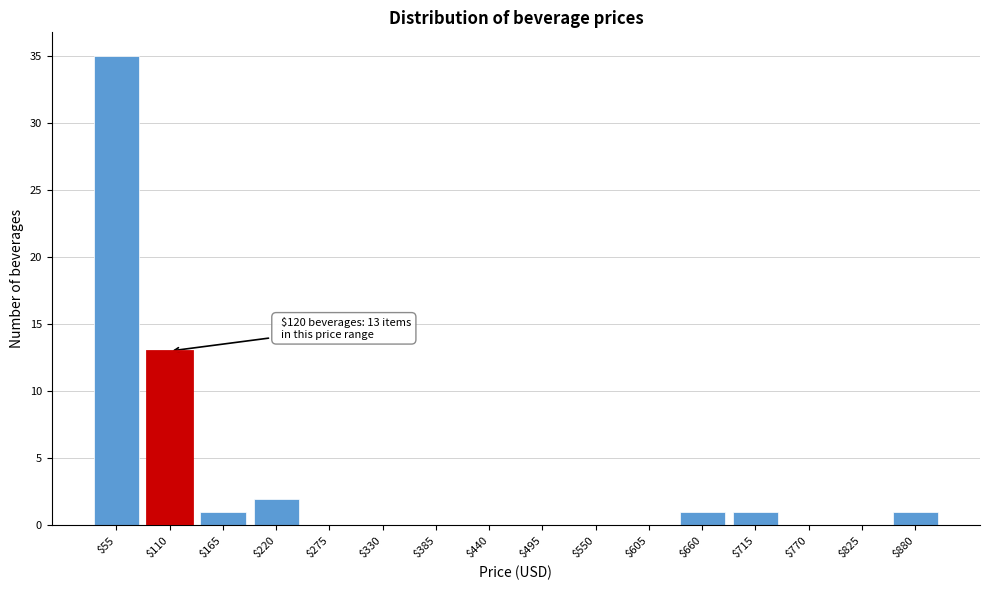

The value at $440 is 0. True or false?

True